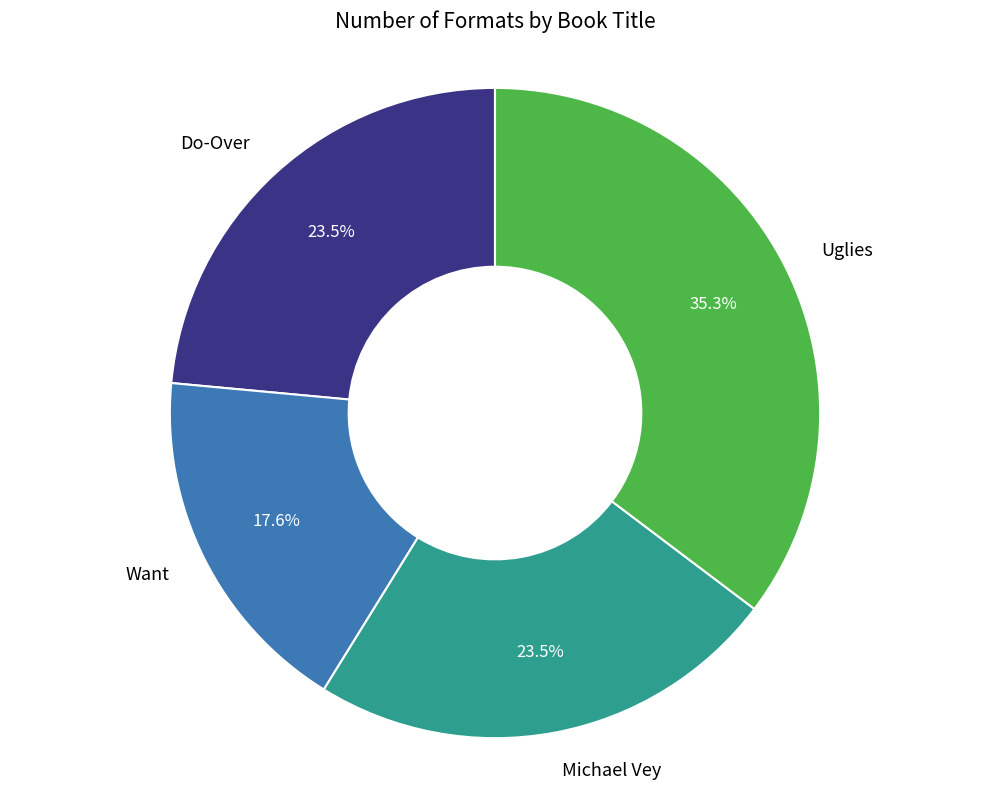

What is the ratio of the value at Do-Over to the value at Uglies?

0.7